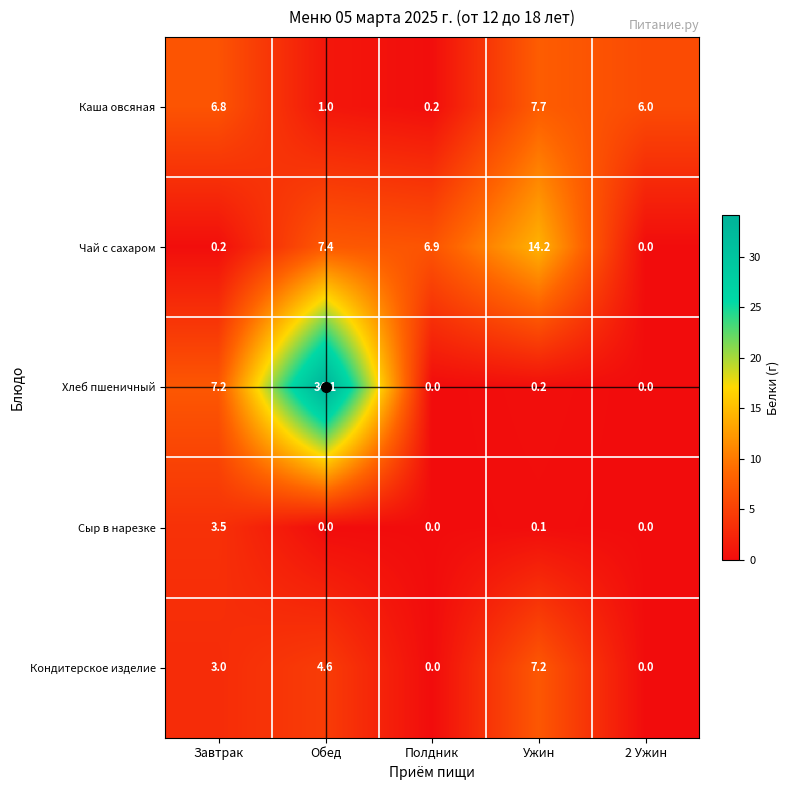

What is the difference between the second highest and minimum values in the Чай с сахаром series?

7.4